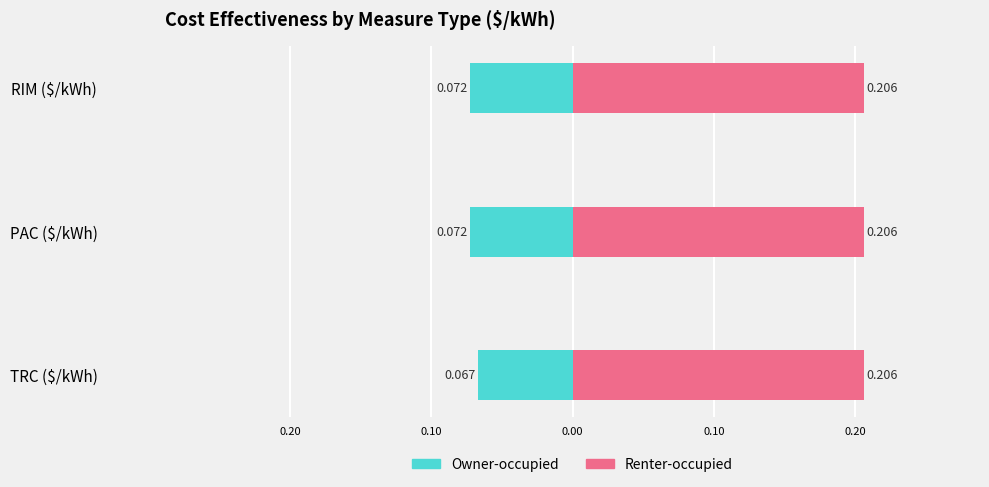

Which series has the widest spread of values?

Owner-occupied